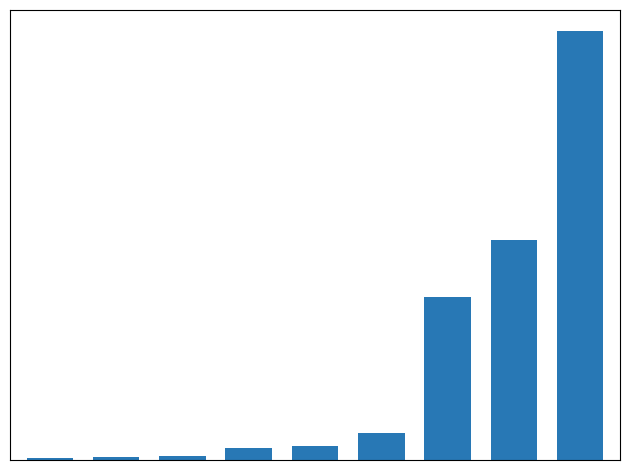

Reading right to left, what are all the values shown in this chart?

143.7	73.9	54.5	8.9	4.6	4.1	1.4	0.8	0.6